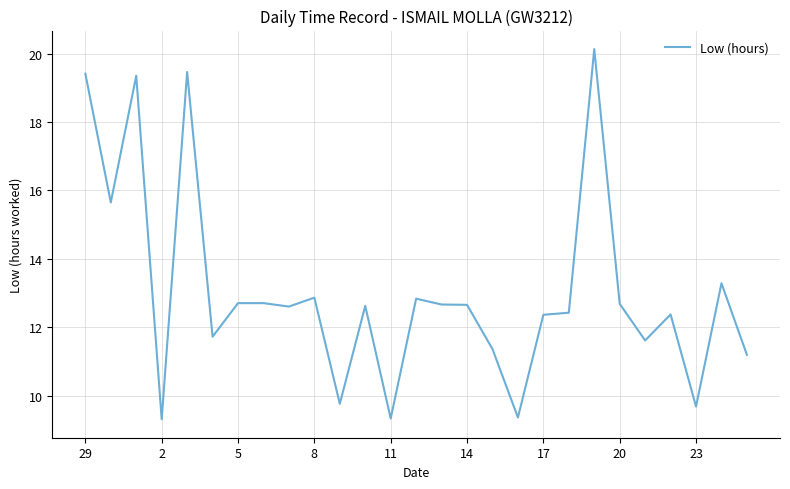

What is the greatest value displayed?

20.1